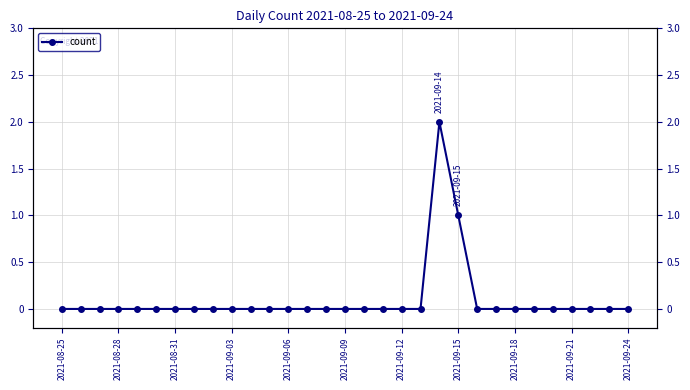

What is the difference between the second highest and second lowest values?

1